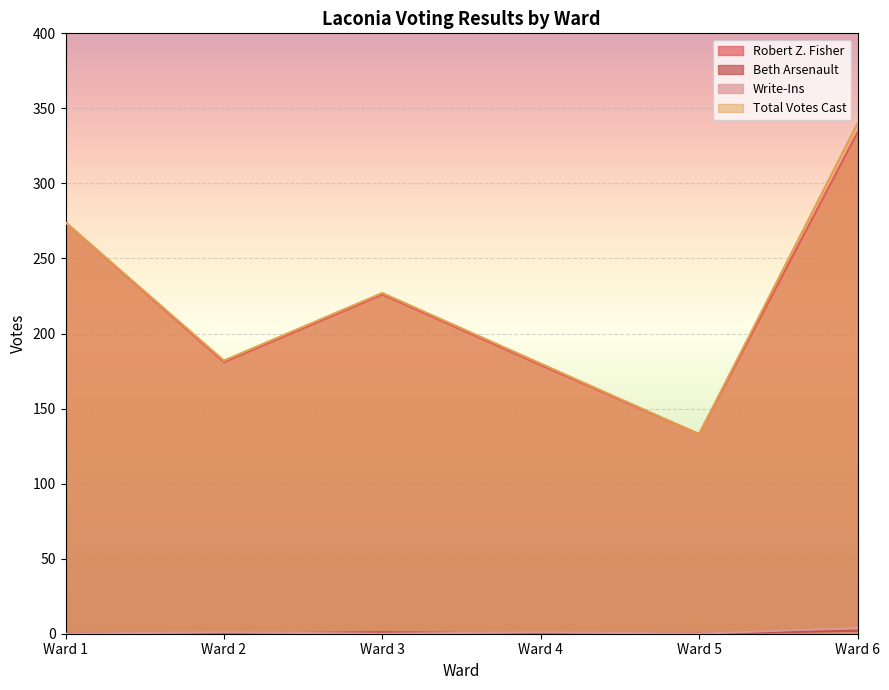

Is it true that Beth Arsenault equals 0 at Ward 5?

True